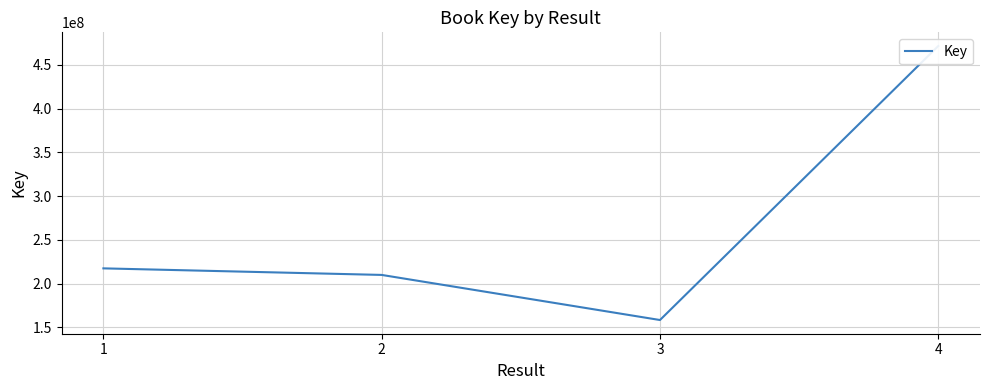

What is the difference between the maximum and second lowest values?

261580515